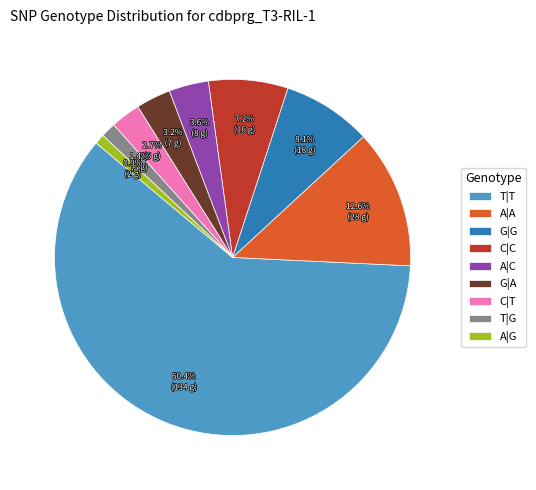

To the nearest percent, what is the difference between the largest and smallest slice percentages?

59%